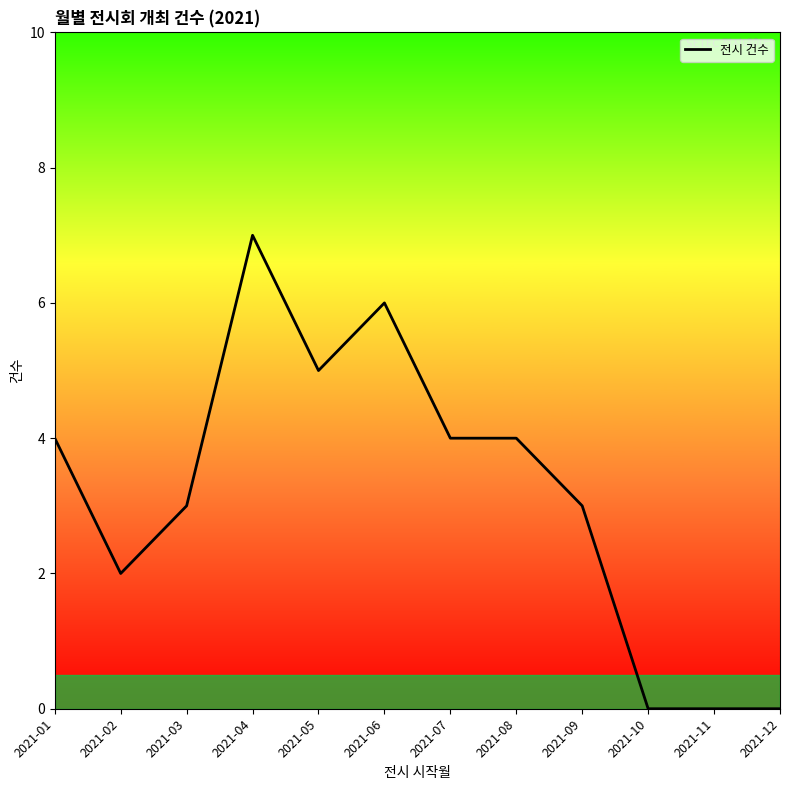

Reading left to right, transcribe all the data shown in this chart.

2021-01=4	2021-02=2	2021-03=3	2021-04=7	2021-05=5	2021-06=6	2021-07=4	2021-08=4	2021-09=3	2021-10=0	2021-11=0	2021-12=0